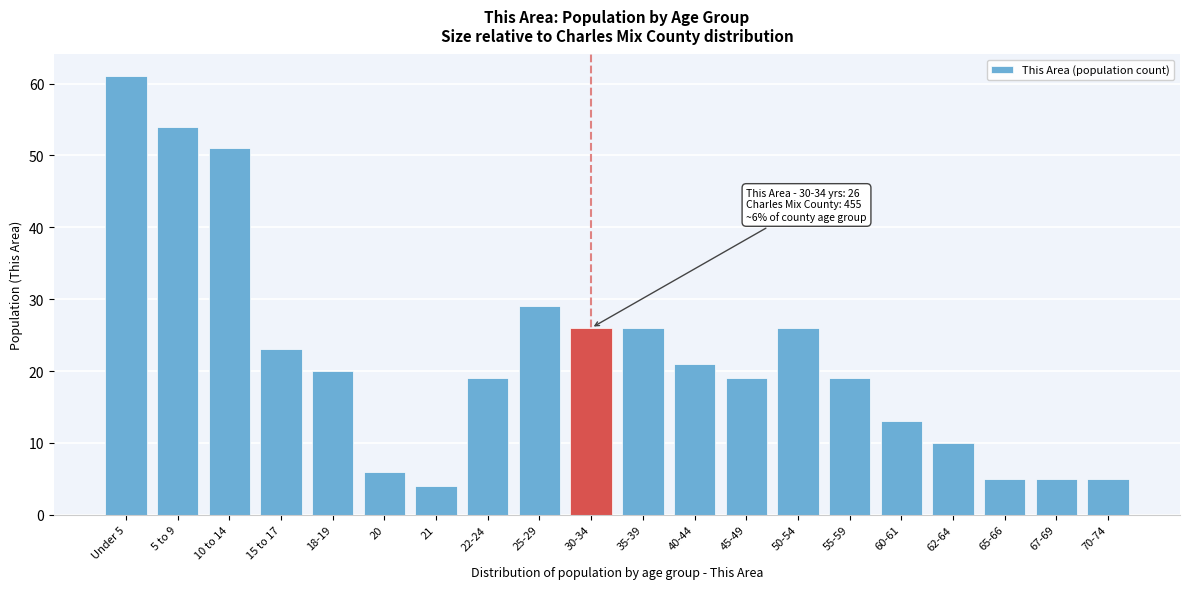

Reading right to left, extract all data points from this chart.

5	5	5	10	13	19	26	19	21	26	26	29	19	4	6	20	23	51	54	61